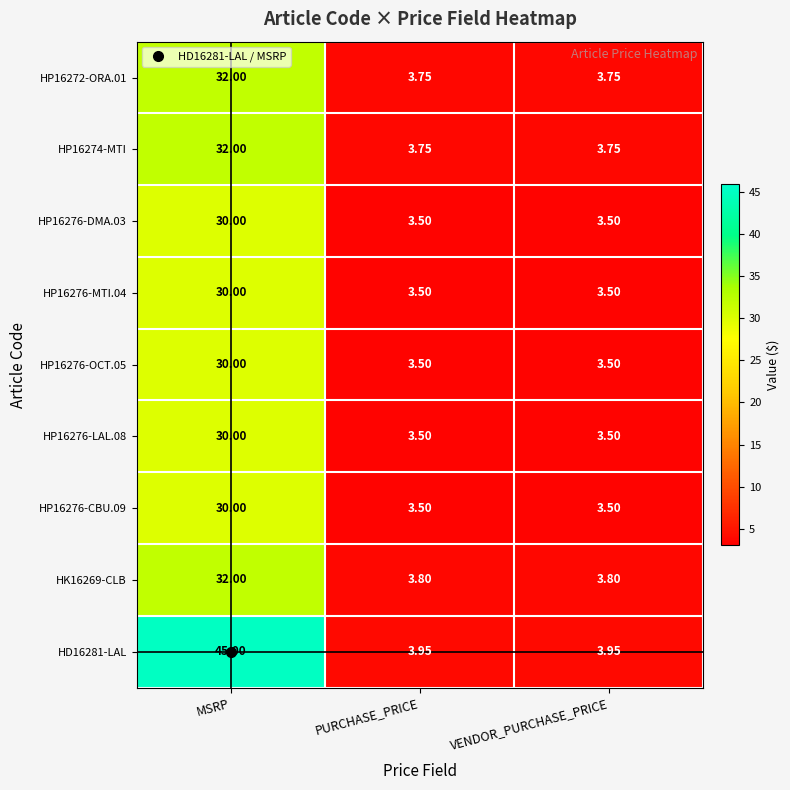

Which category has the highest value across all series?

MSRP